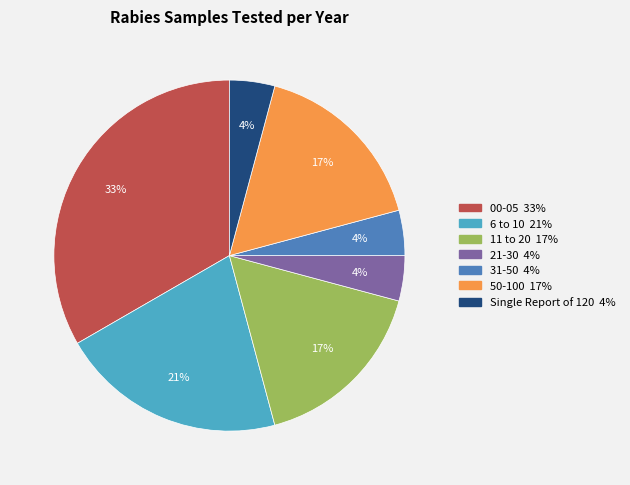

To the nearest percent, what percentage of the pie is 11 to 20?

17%